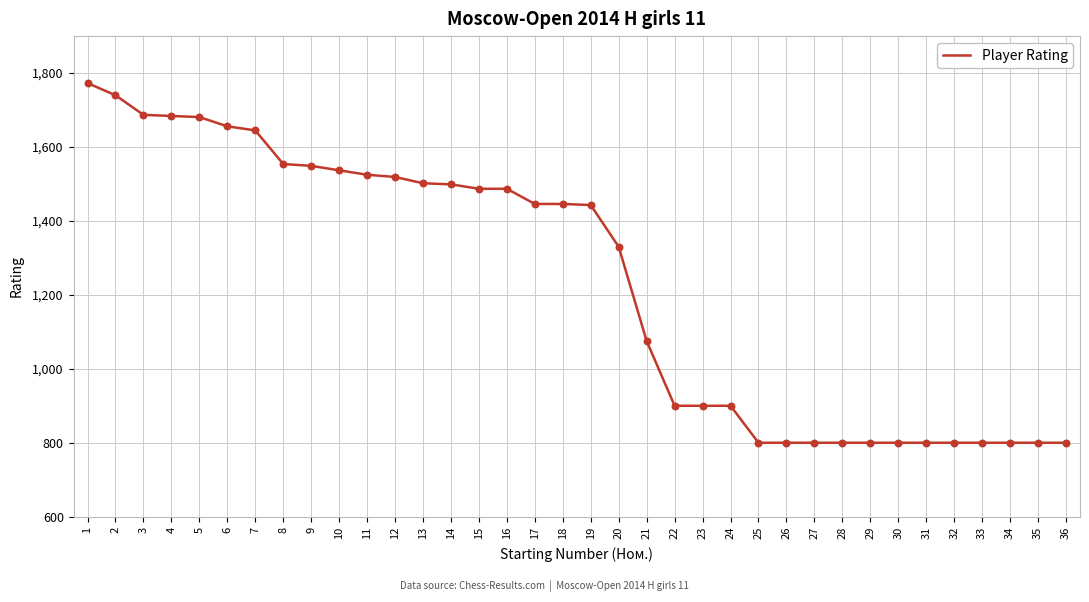

What is the change in value from 14 to 17?

-53